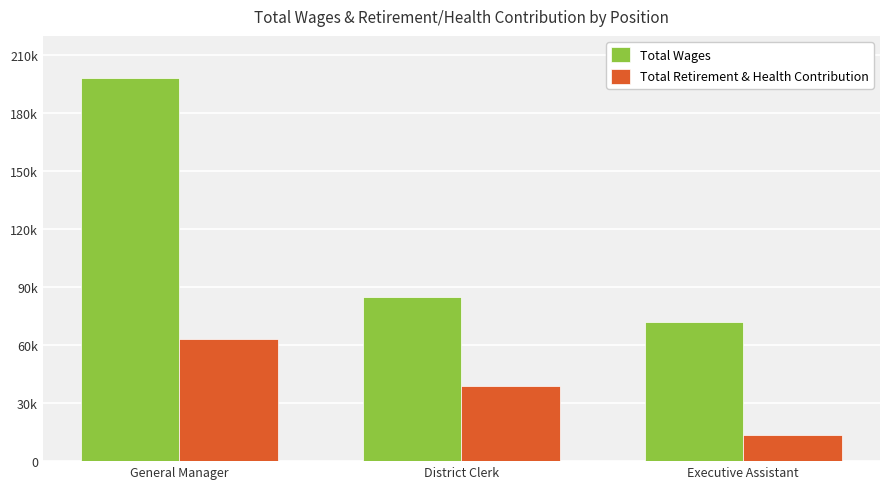

True or false: Total Wages has a value of 84904 at District Clerk.

True